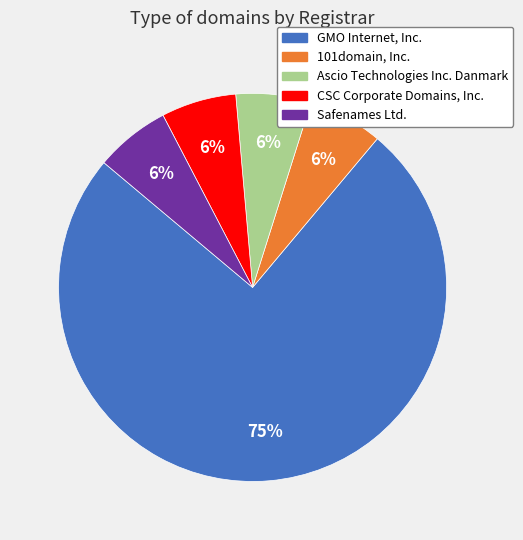

To the nearest percent, what percentage of the pie is 101domain, Inc.?

6%